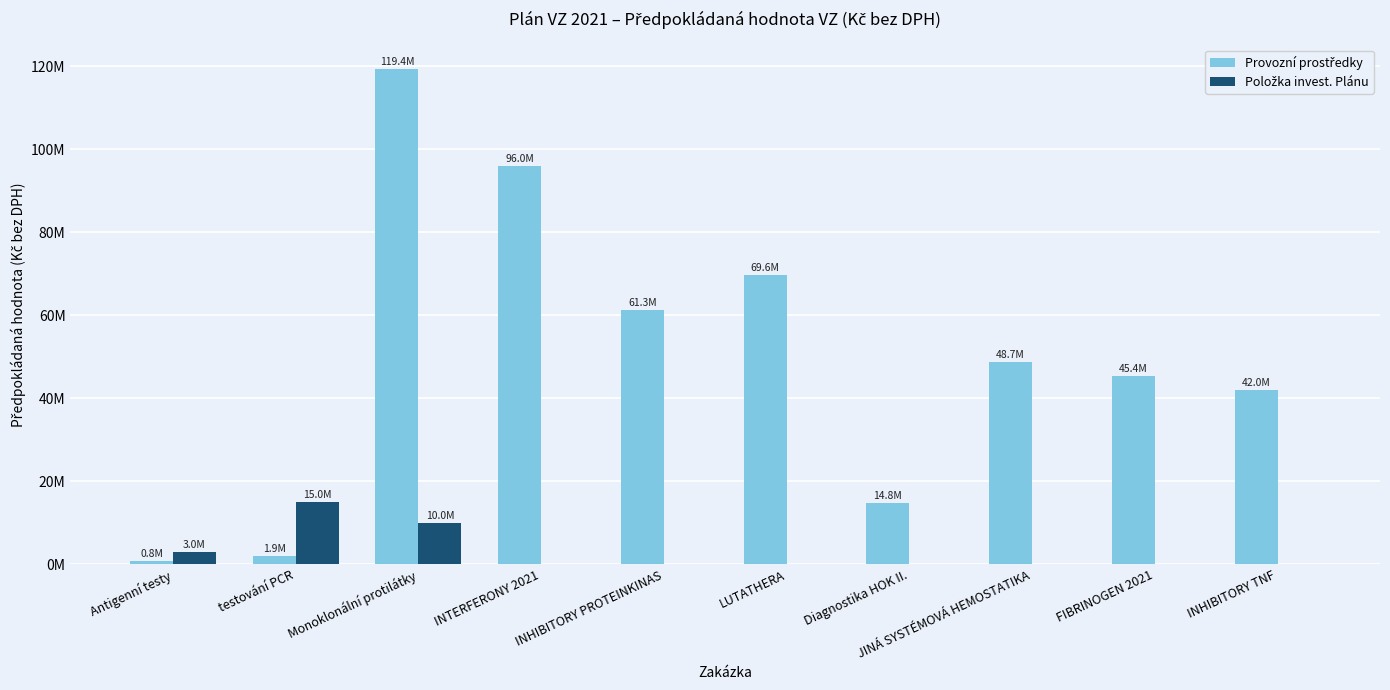

What is the total value across all series at INHIBITORY PROTEINKINAS?

61266000